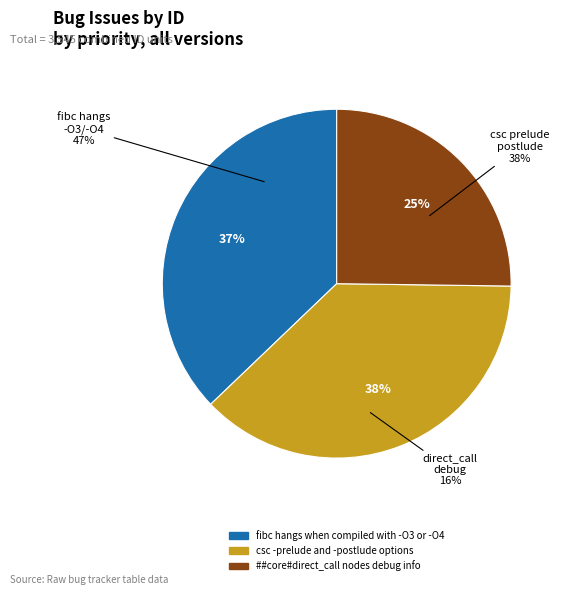

Do csc -prelude and -postlude options and fibc hangs when compiled with -O3 or -O4 together represent more than half of the pie?

Yes